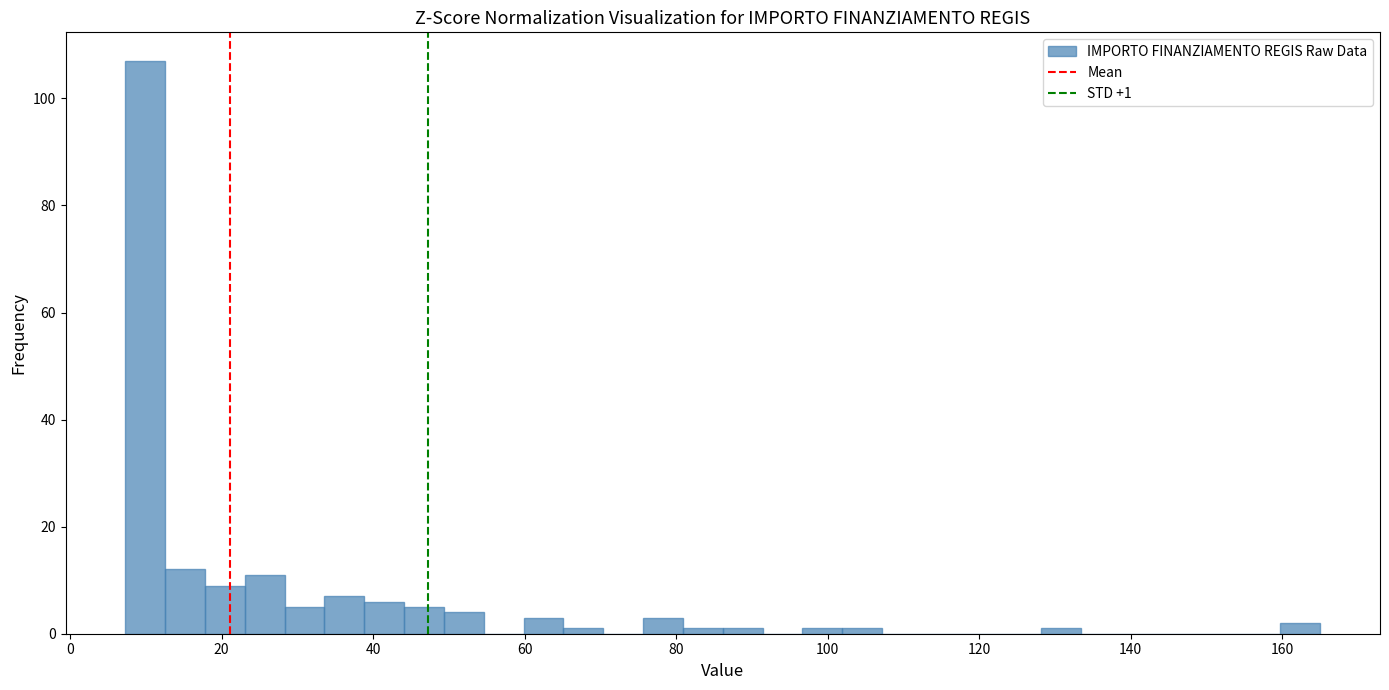

Around what value on the x-axis is the tallest bar? Give the approximate position of its centre, as read against the axis.

10